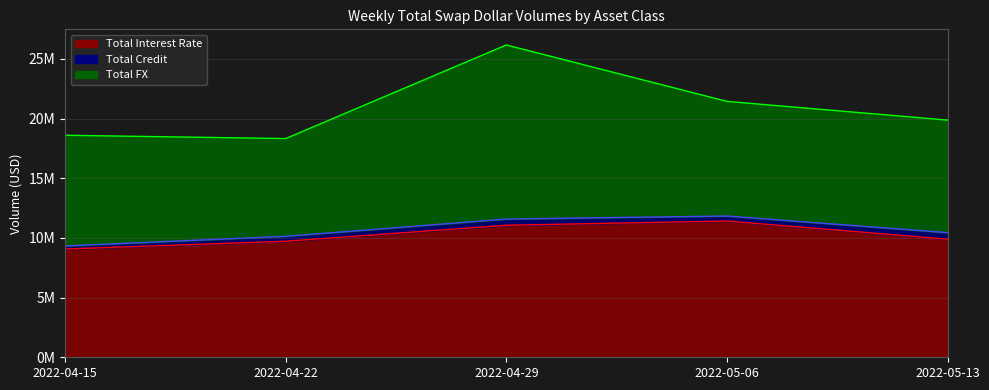

Where do Total FX and Total Interest Rate first cross each other?

2022-04-15 and 2022-04-22